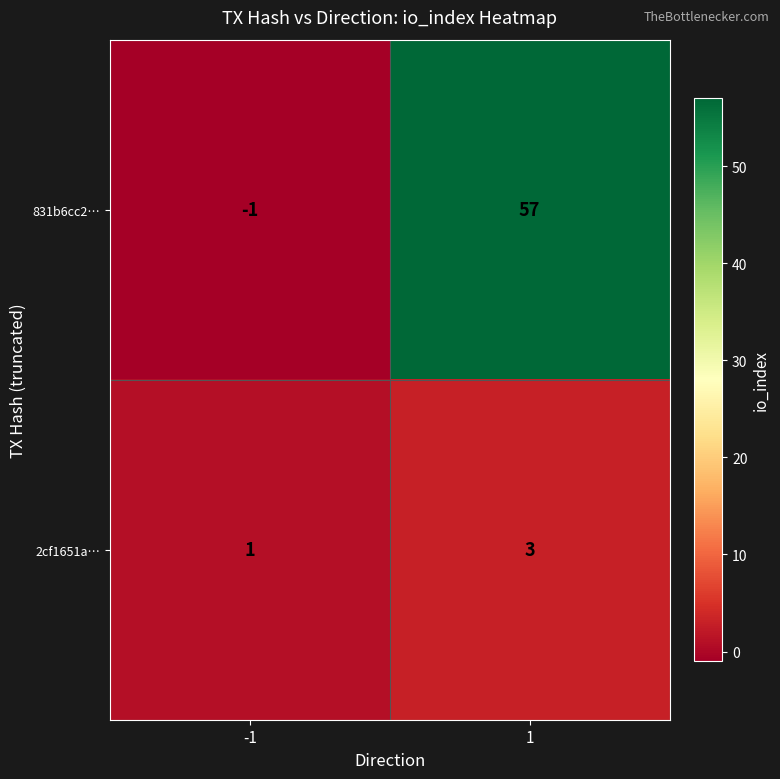

What is the average value of the 831b6cc2… series?

28